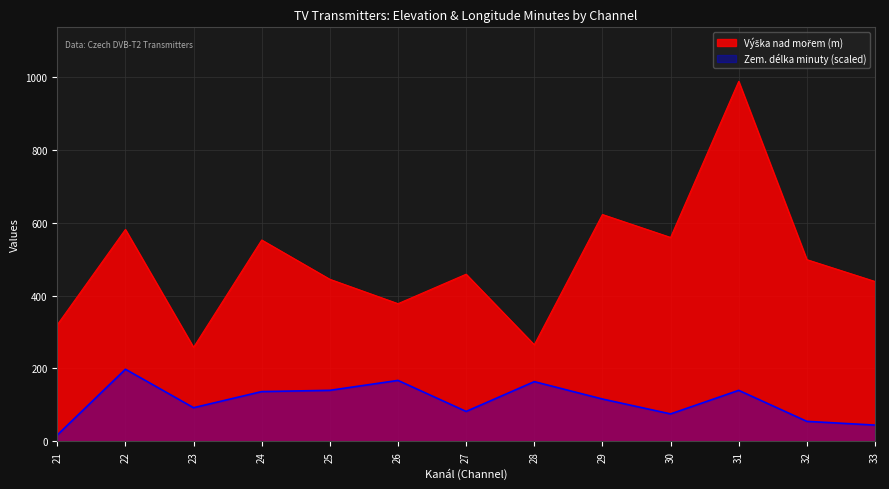

How many data points does each series have?

13